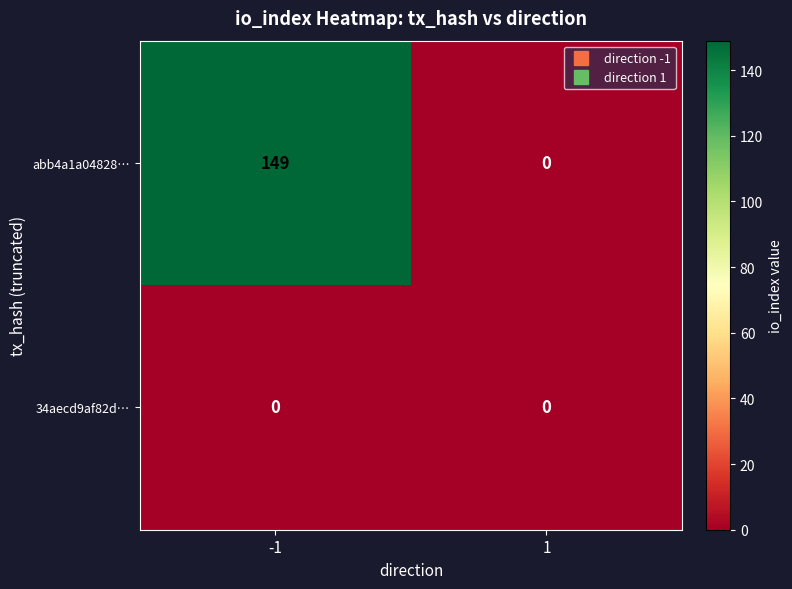

Reading left to right, extract all data points from this chart.

abb4a1a04828…: 149	0
34aecd9af82d…: 0	0